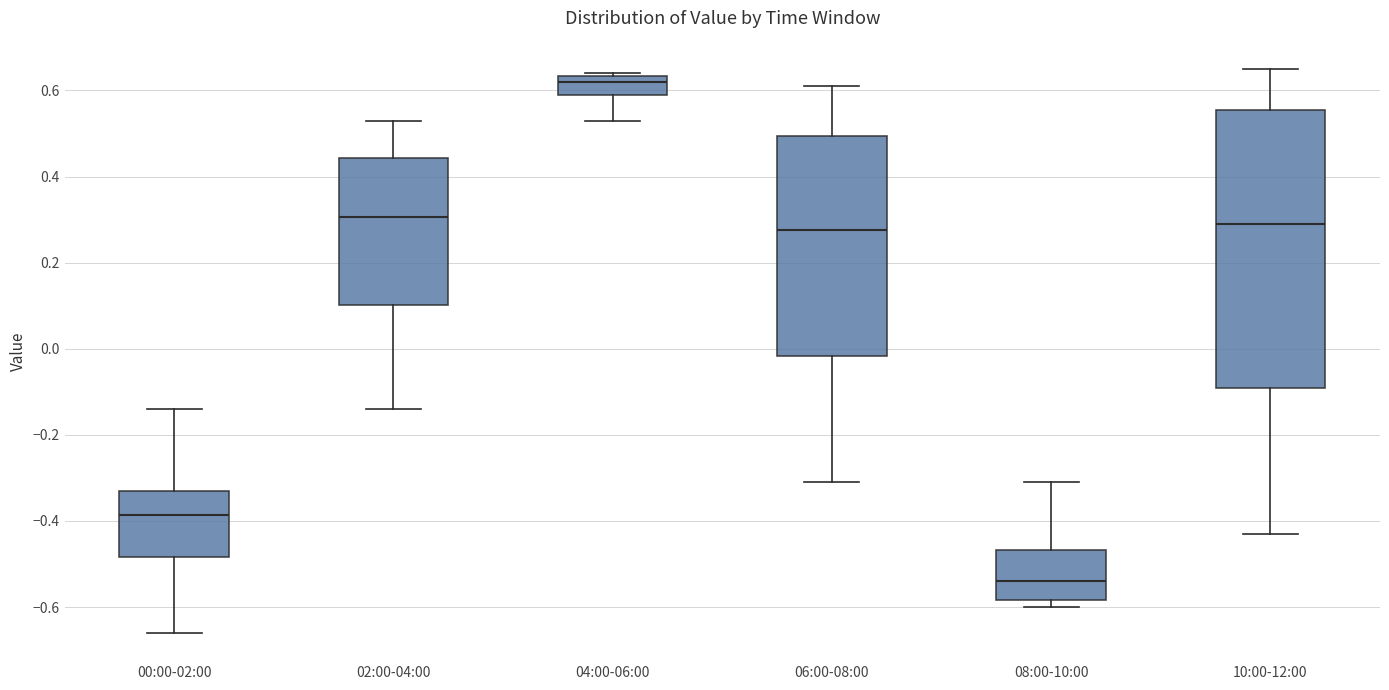

Which box is the tallest, from its lower edge to its upper edge?

10:00-12:00